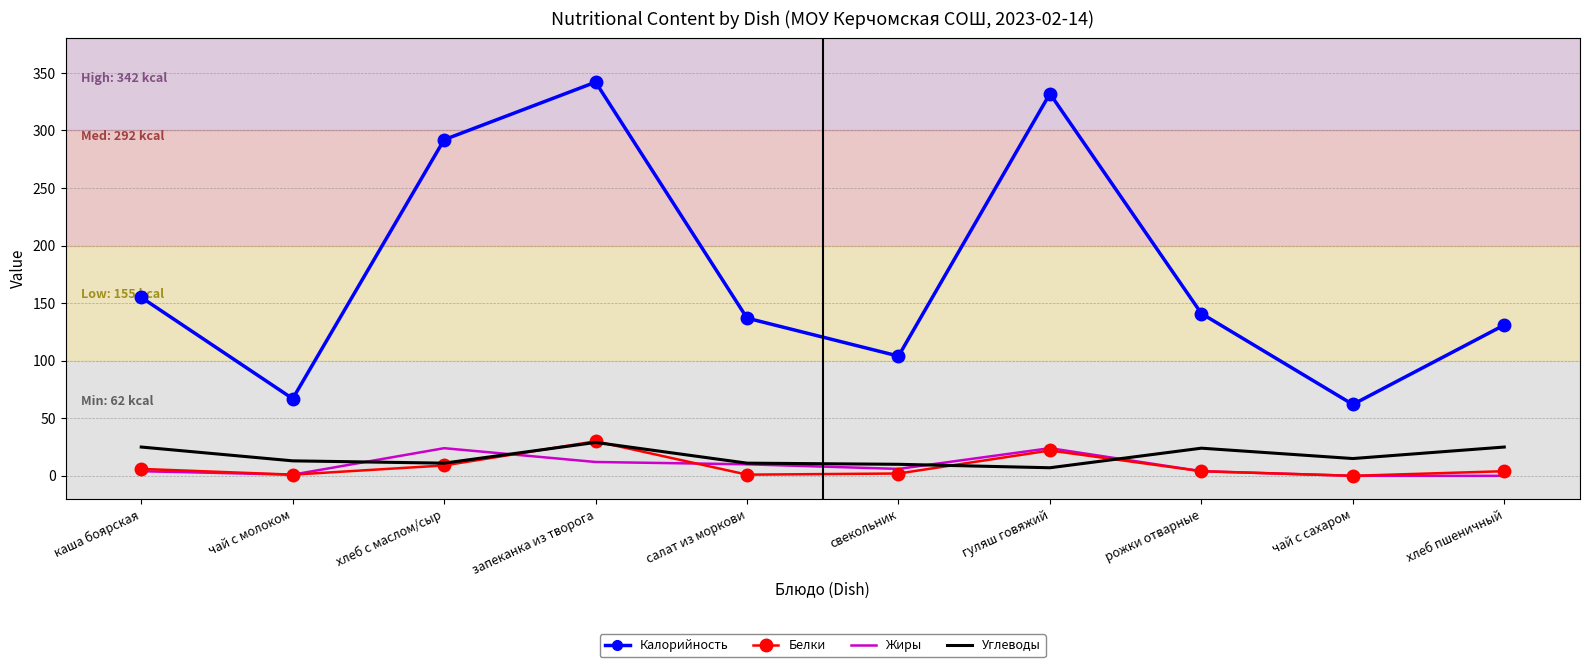

True or false: Жиры has a value of 24 at хлеб с маслом/сыр.

True